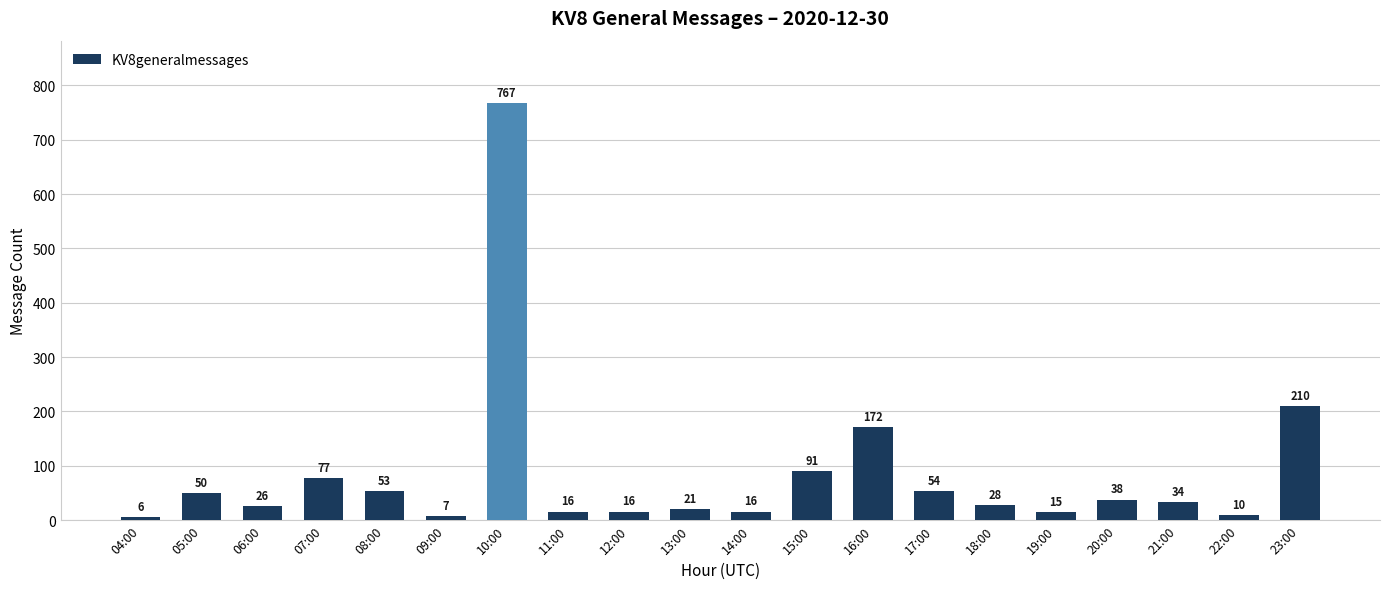

Is it true that the value at 23:00 is 210?

True